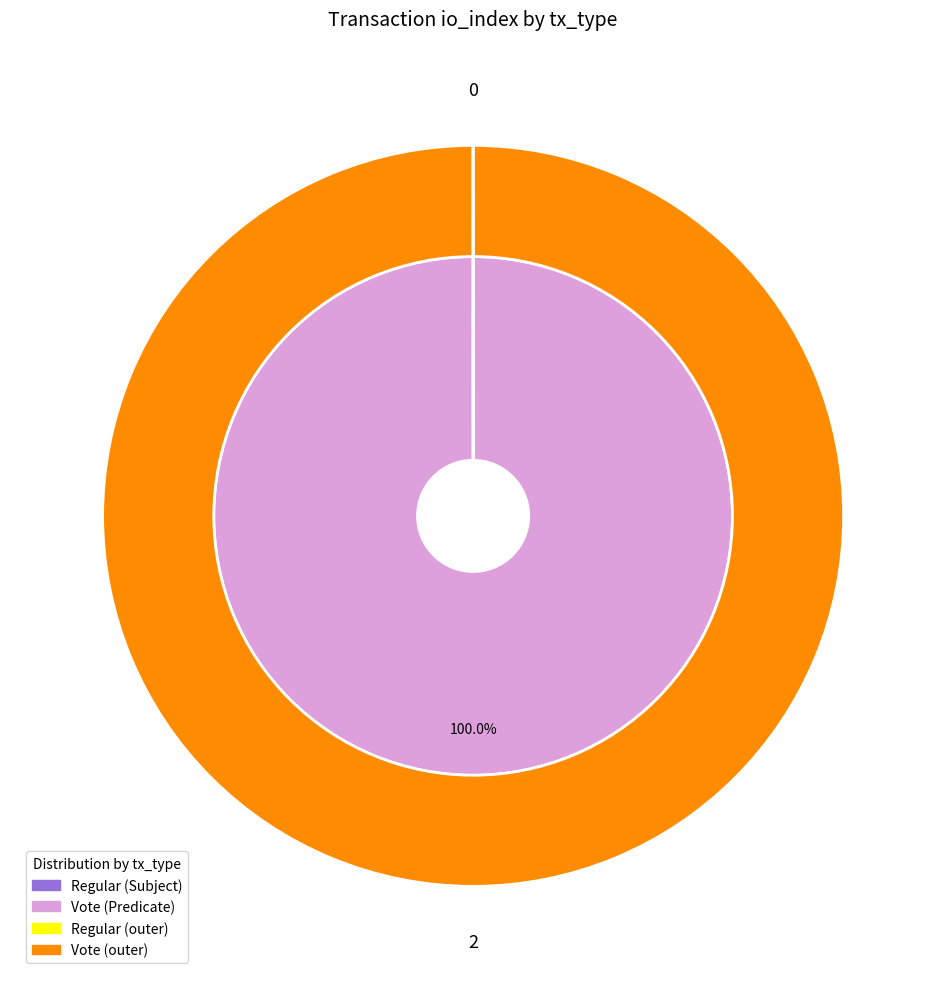

Does any single category account for the majority?

Yes